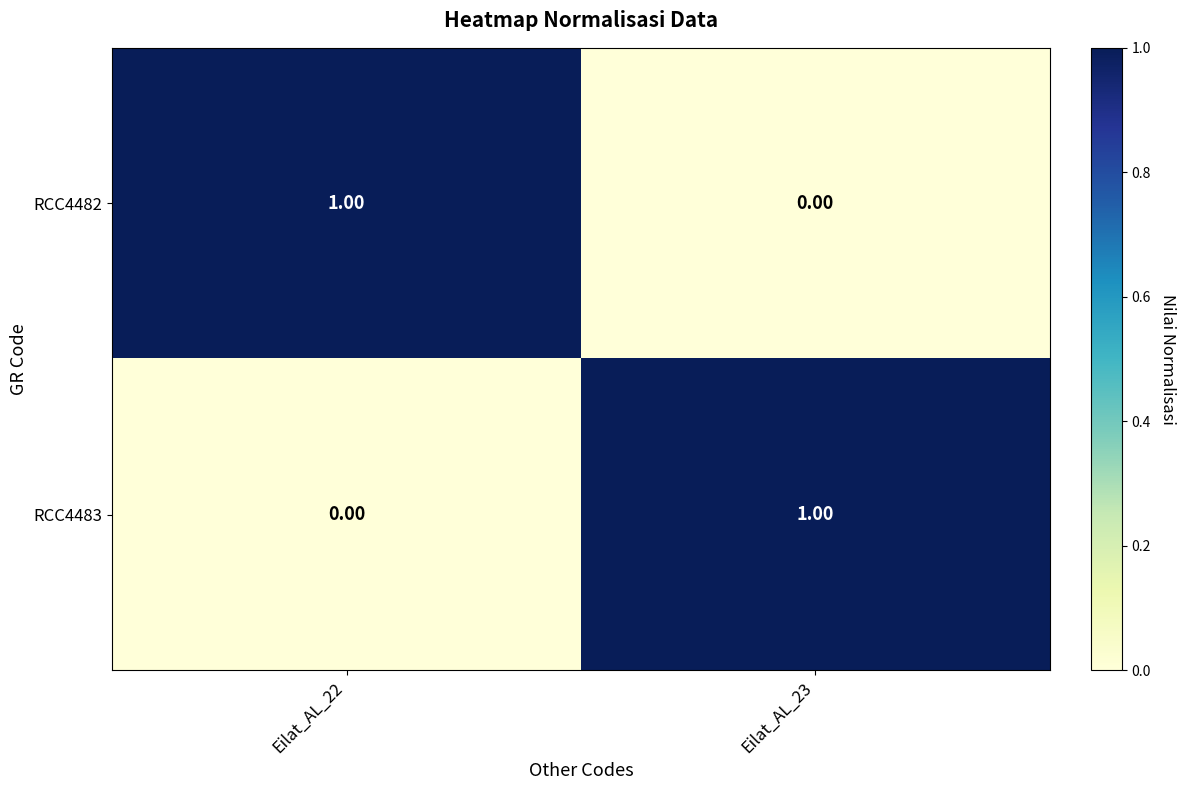

At Eilat_AL_23, list the series in order from largest to smallest.

RCC4483, RCC4482